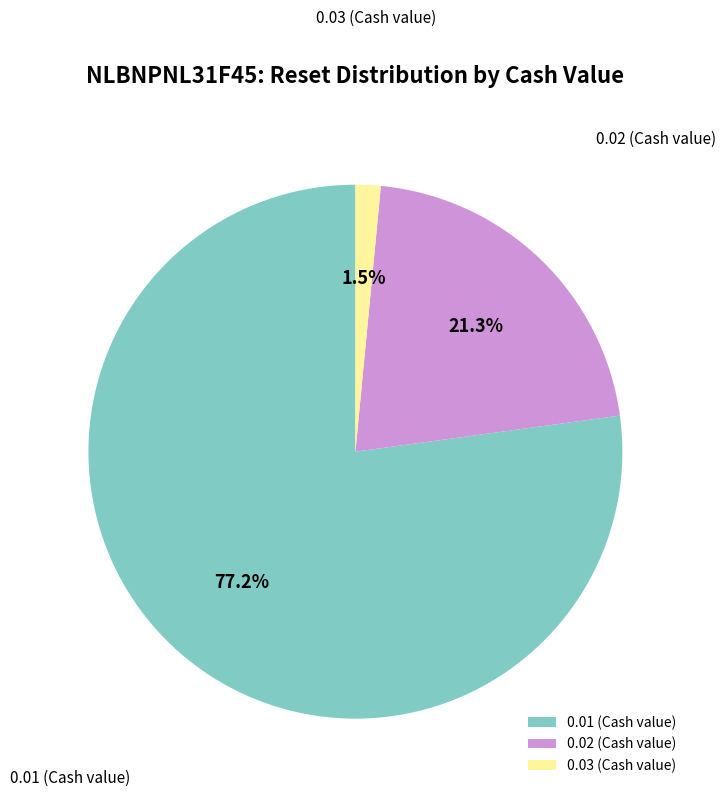

Does 0.01 (Cash value) represent more than half of the total?

Yes